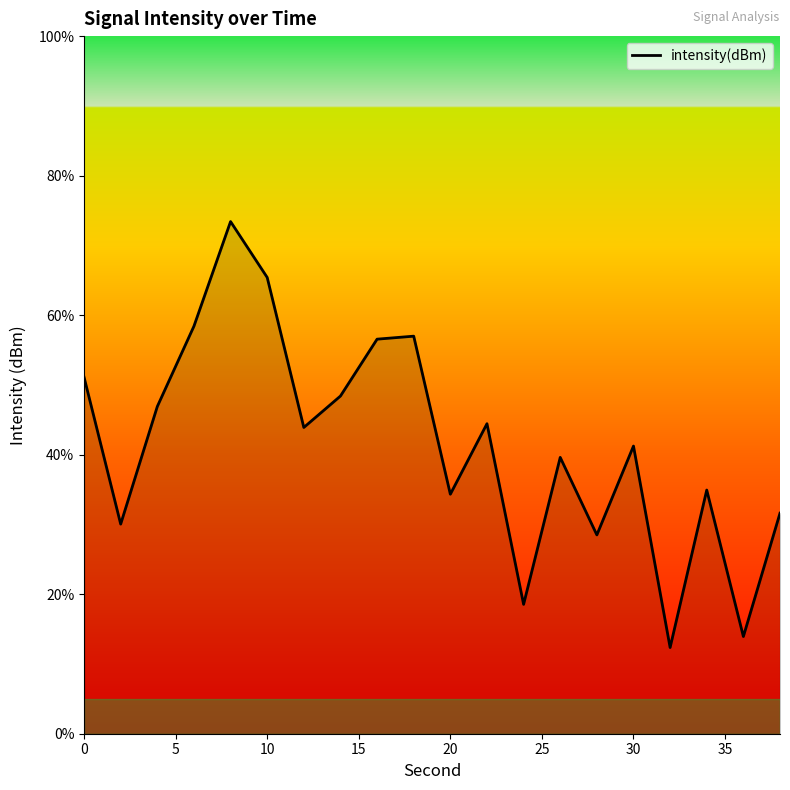

What is the smallest value displayed?

12.4